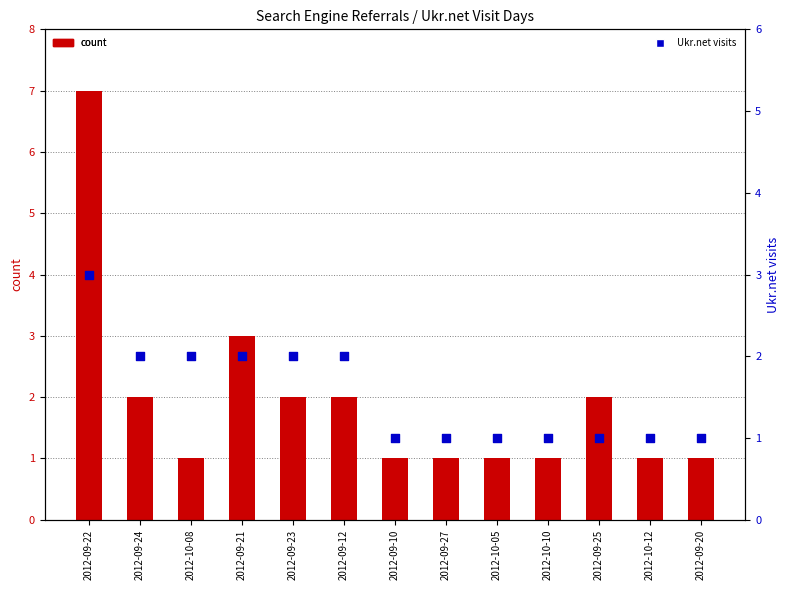

At which category is the sum across all series the highest?

2012-09-22